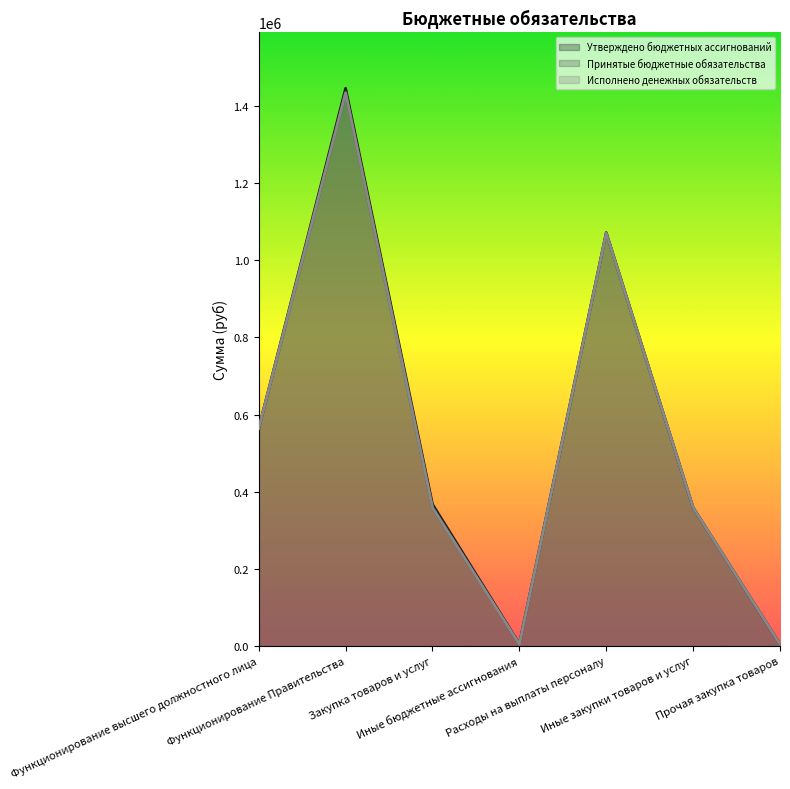

Does the chart have visible grid lines?

No